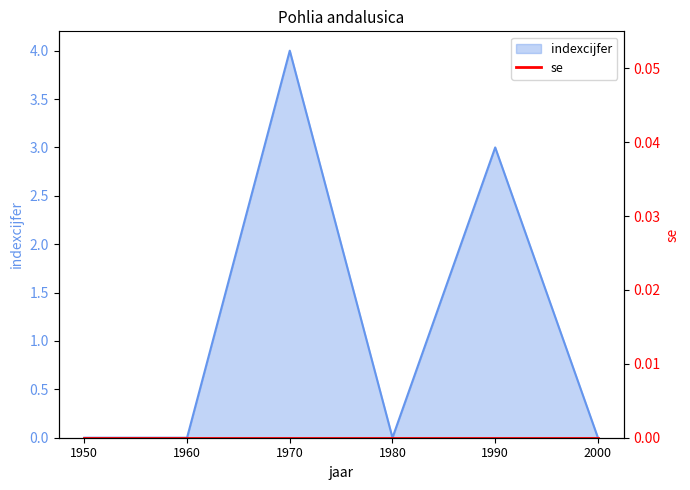

What is the difference between the values at 1970 and 1990?

1